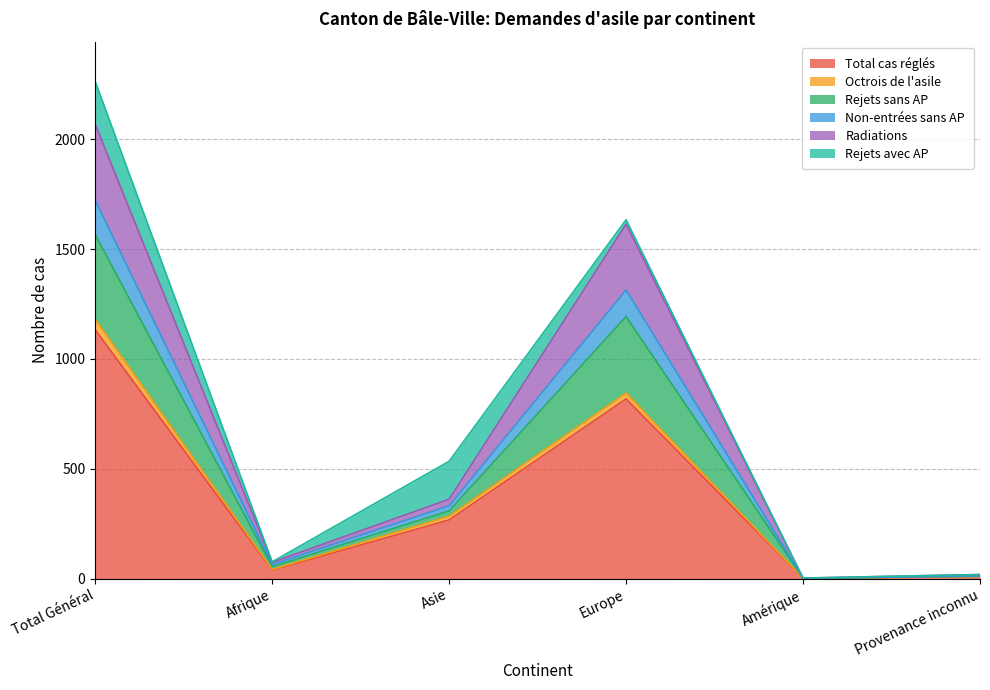

What is the label of the 1st point from the right?

Provenance inconnu